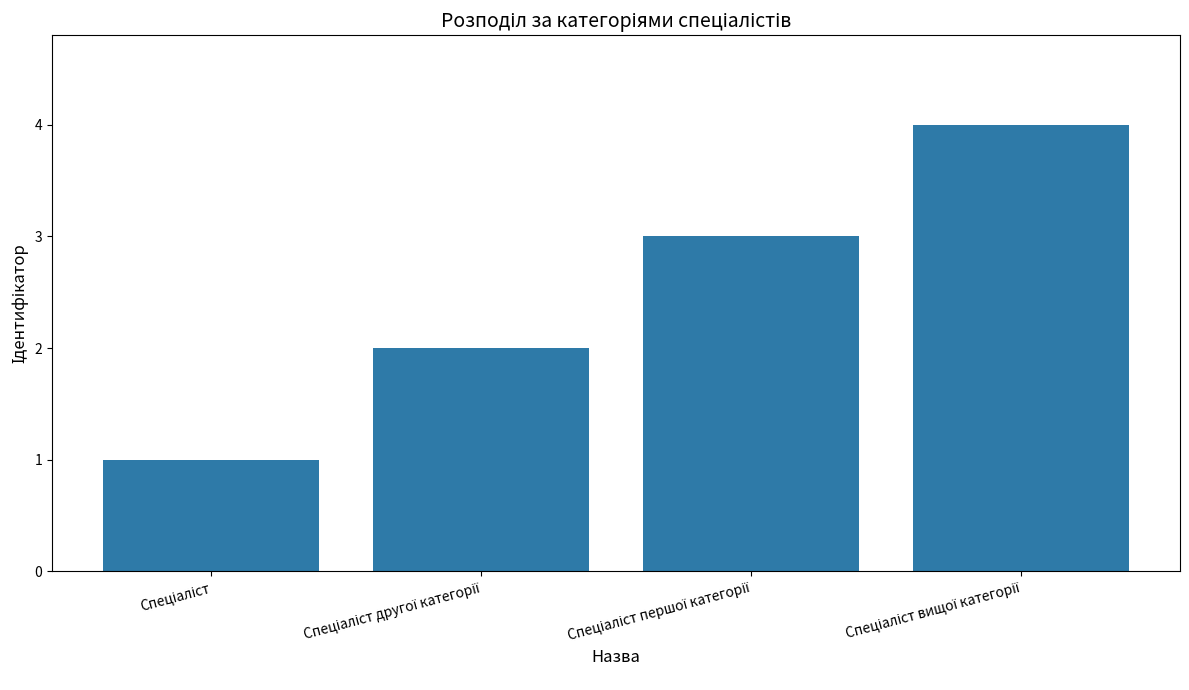

What is the difference between the maximum and minimum values?

3